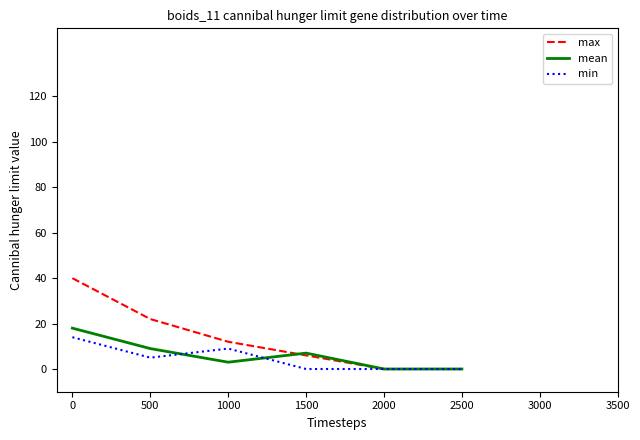

Which series has the widest spread of values?

max